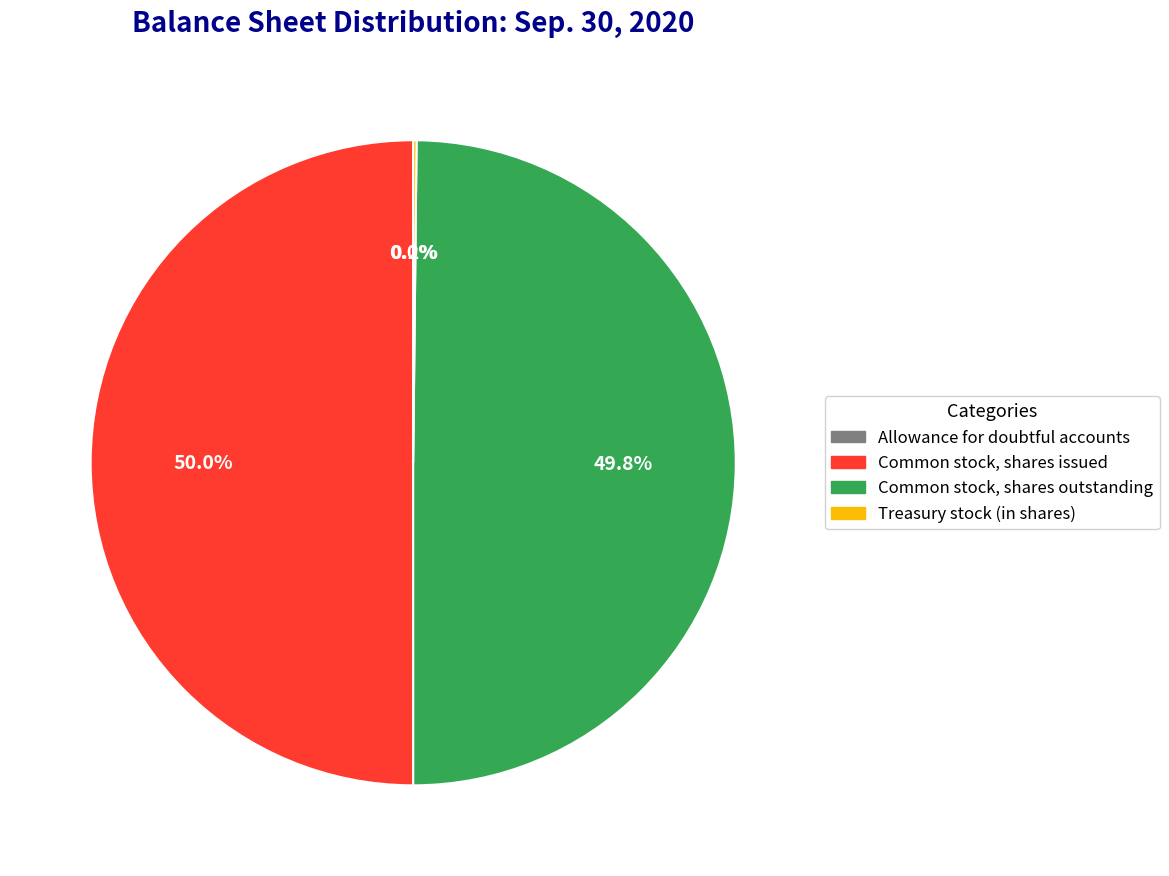

What is the ratio of the value at Common stock, shares issued to the value at Common stock, shares outstanding?

1.0